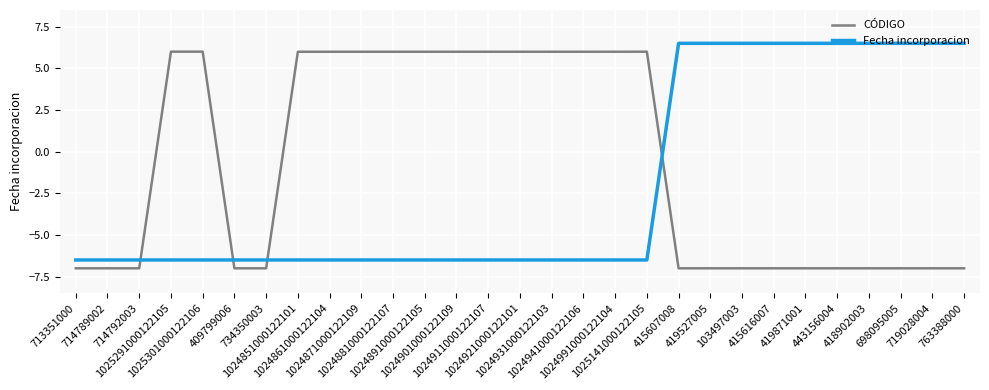

What is the greatest value displayed?

6.5